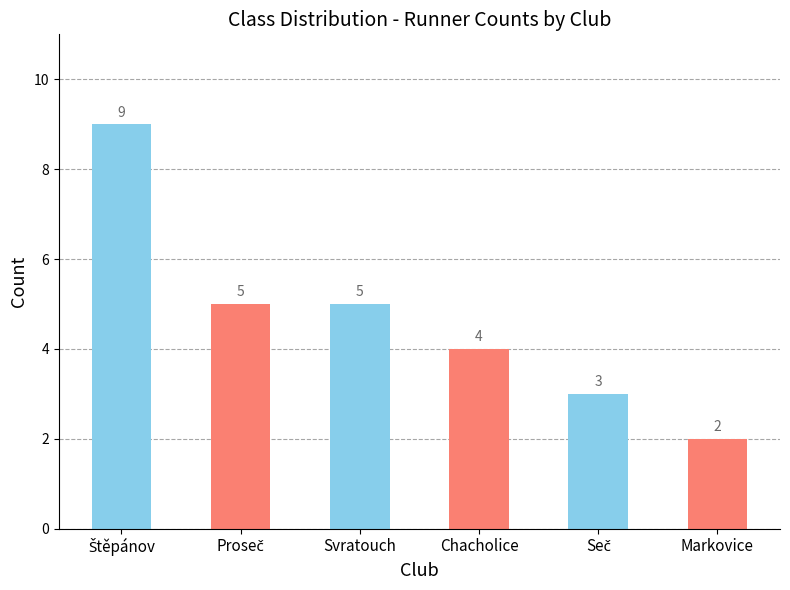

True or false: the data shows 5 at Svratouch.

True